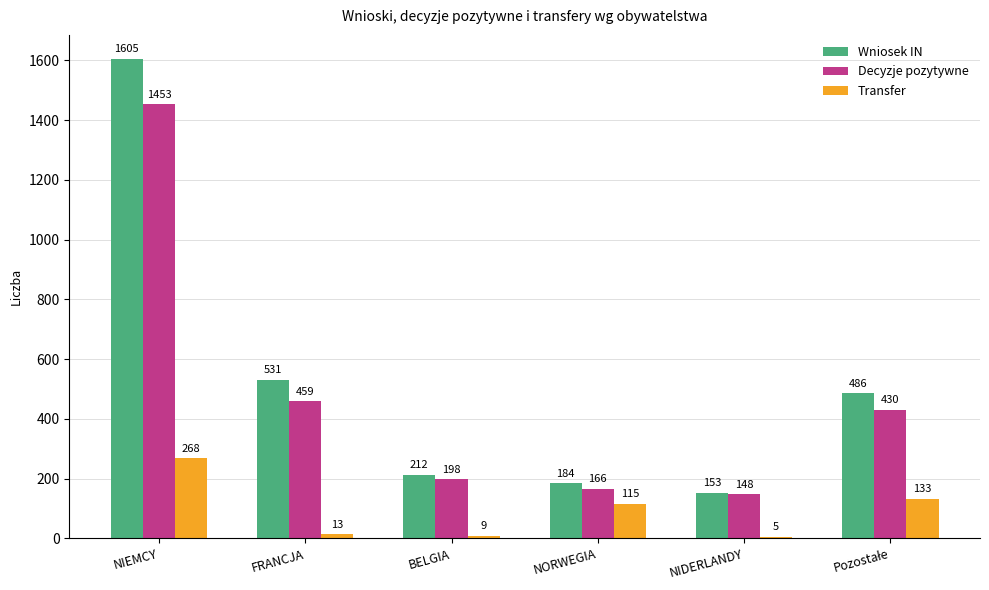

Between NIEMCY and BELGIA, which series saw the biggest shift?

Wniosek IN